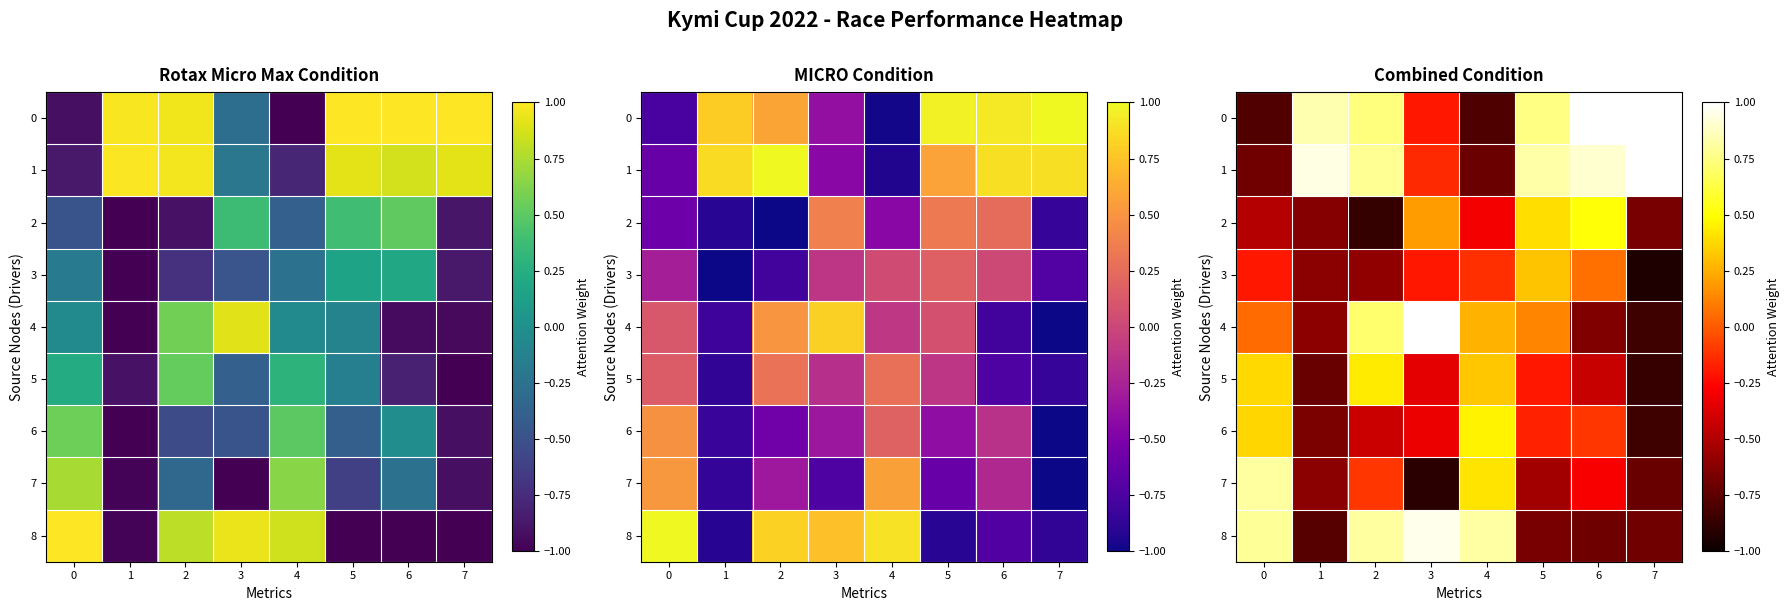

At which label is 7 closest to 0?

2